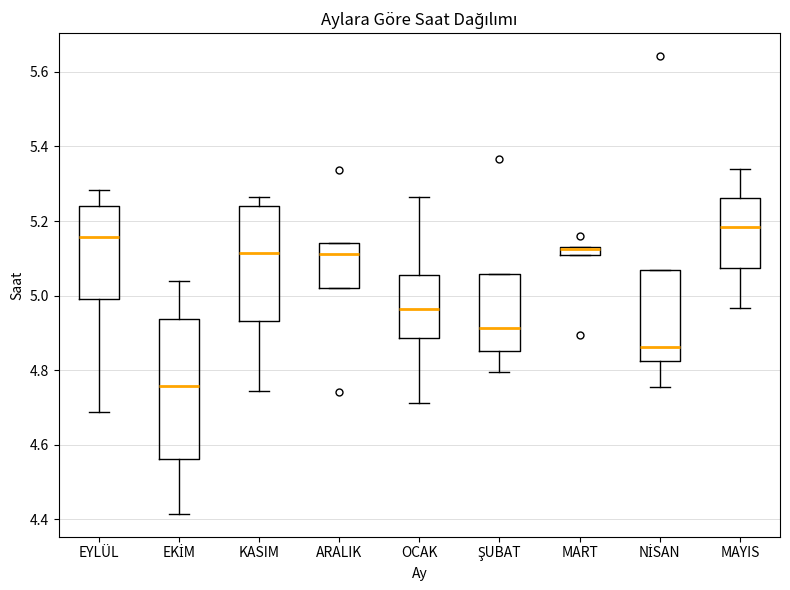

Where does the upper whisker of the box for OCAK end on the y-axis? The values are not printed on the chart, so give them approximately, as read against the axis.

5.26